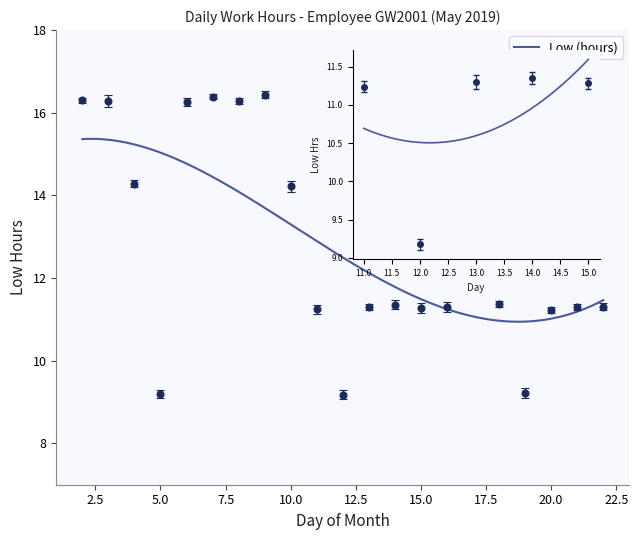

Which label corresponds to the smallest value in the chart?

12